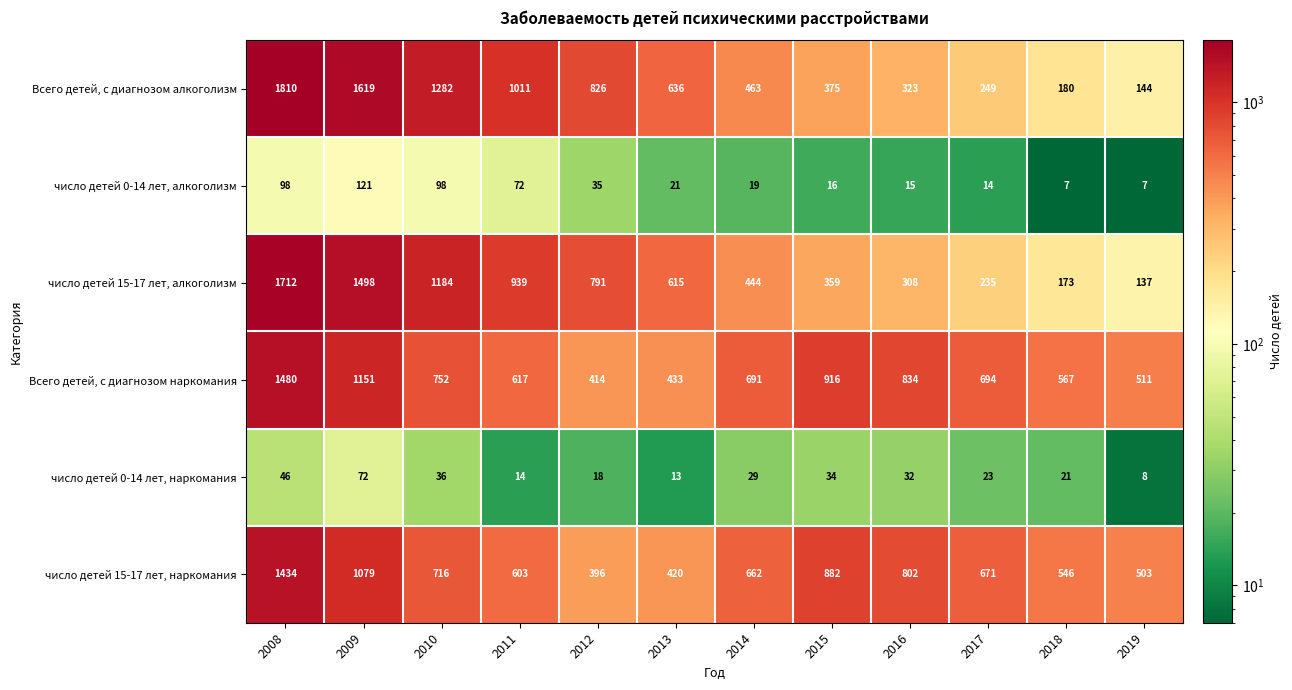

At which label does Всего детей, с диагнозом наркомания reach its minimum?

2012